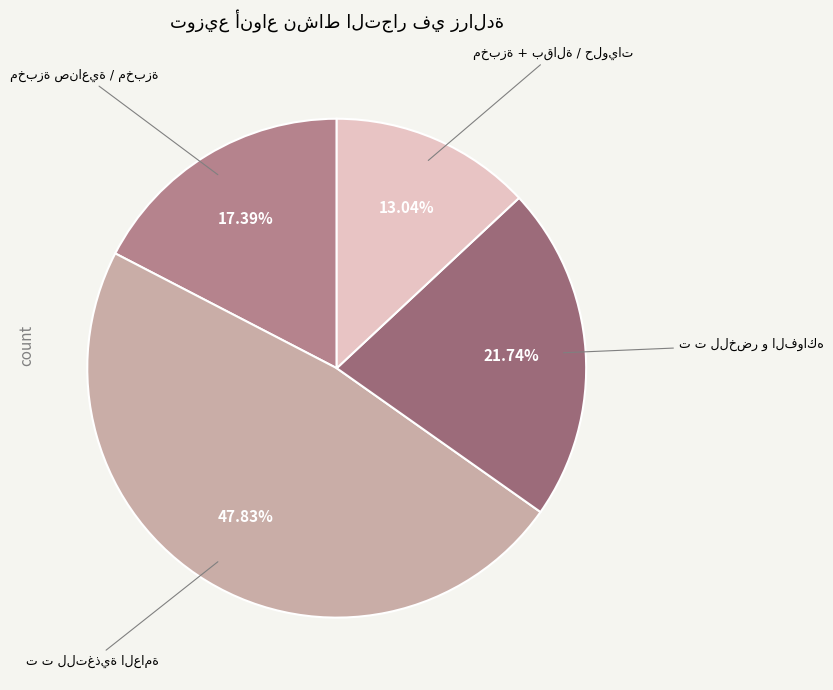

Does any single category account for the majority?

No